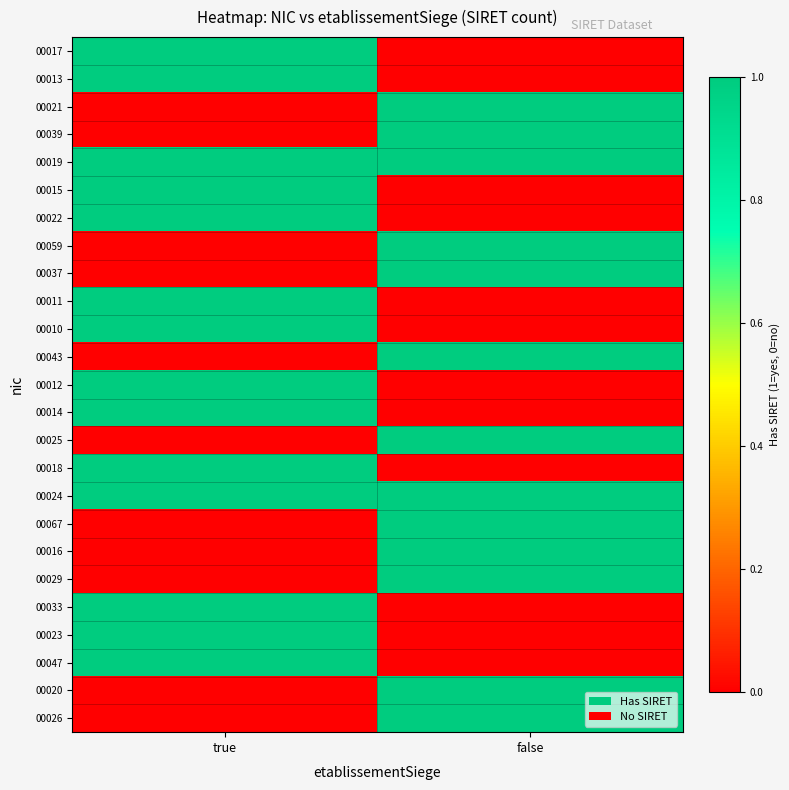

Which category has the lowest value across all series?

false